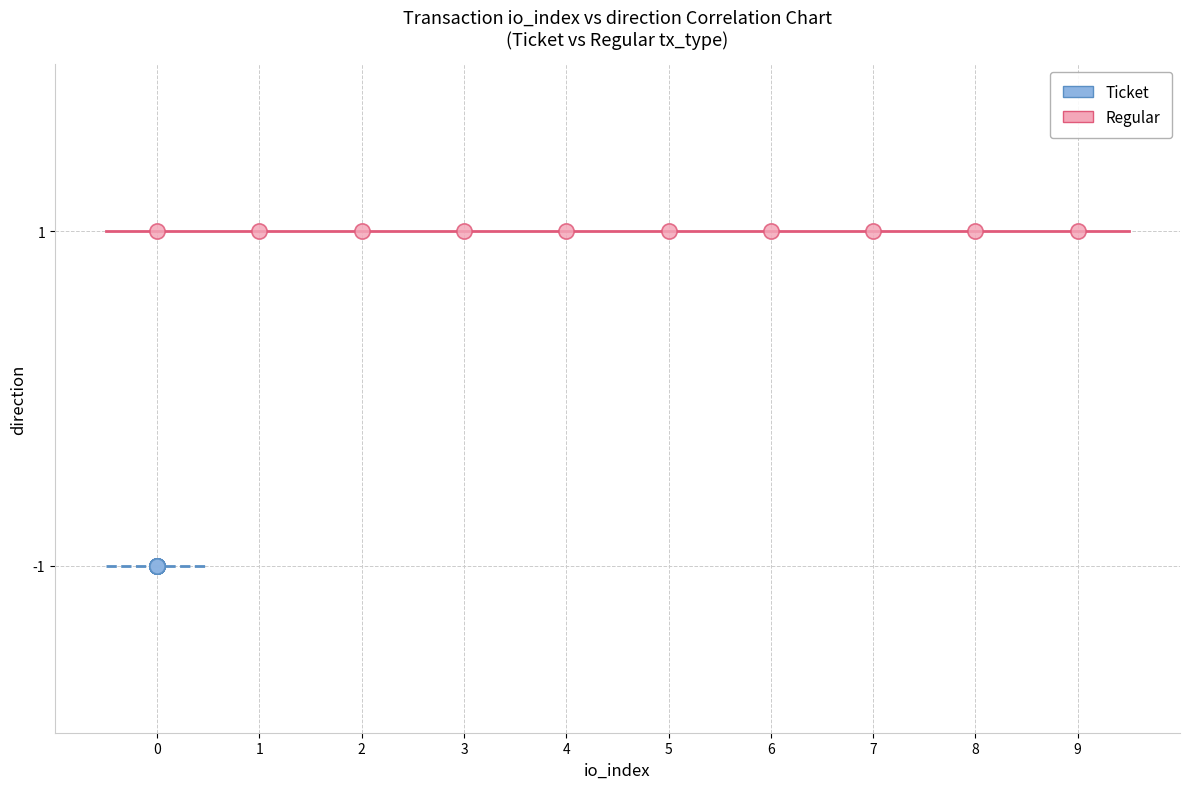

Which series reaches the minimum Y coordinate?

Ticket